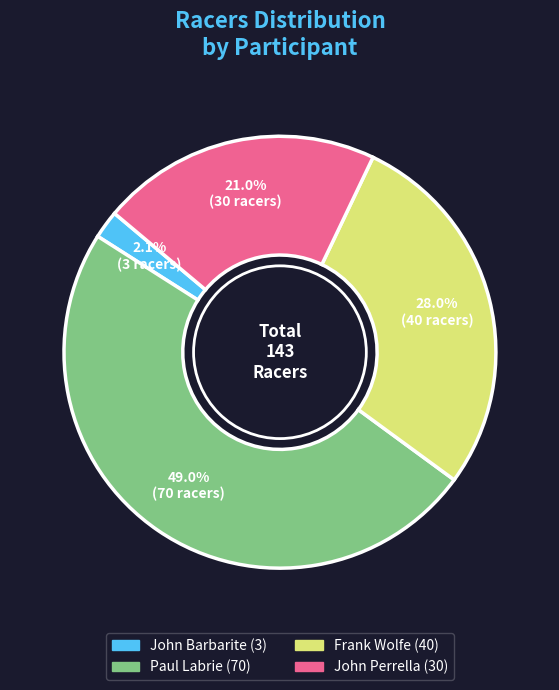

How many segments does this pie chart have?

4